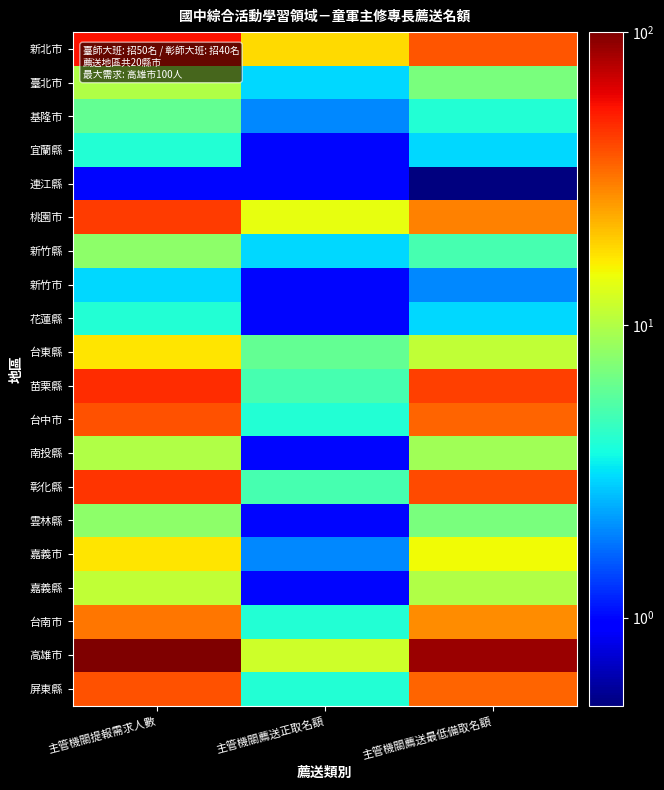

Between 主管機關提報需求人數 and 主管機關薦送正取名額, which series saw the biggest shift?

高雄市